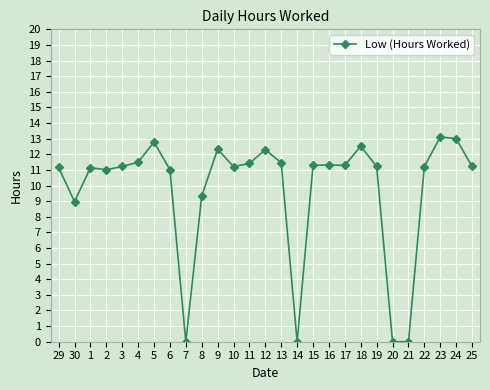

What is the difference between the maximum and minimum values?

13.1